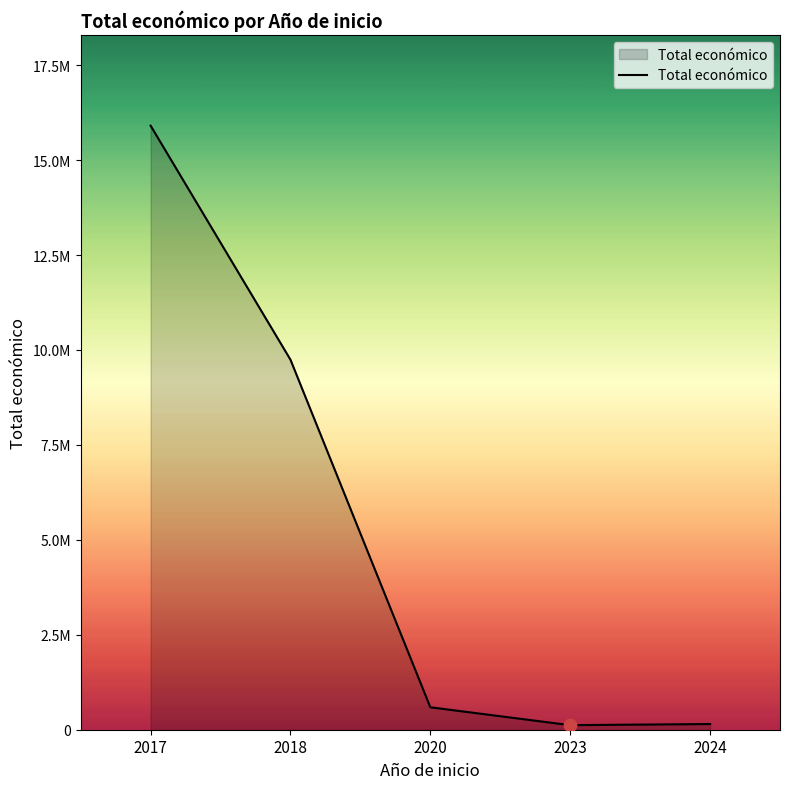

Does the chart have visible grid lines?

No